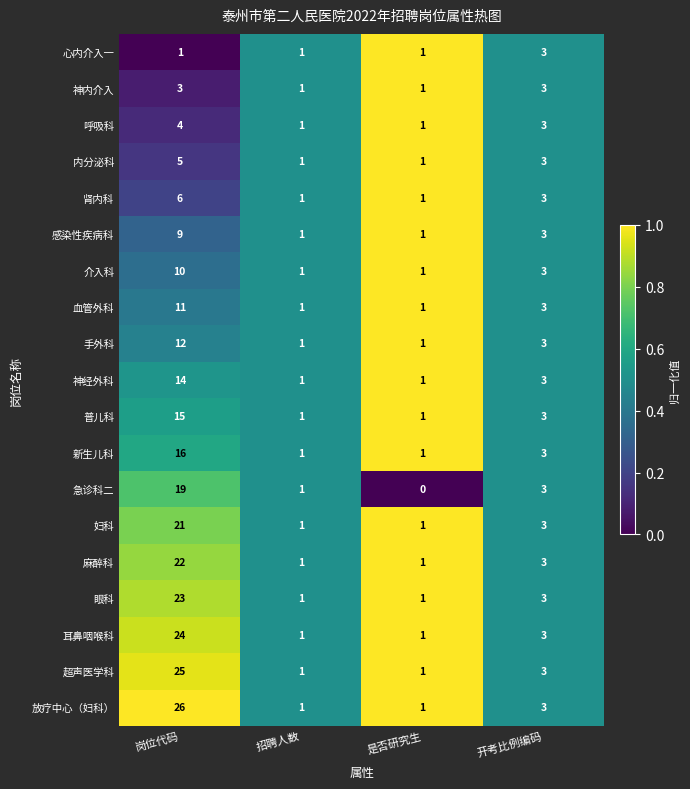

Is it true that 麻醉科 equals 0 at 是否研究生?

False